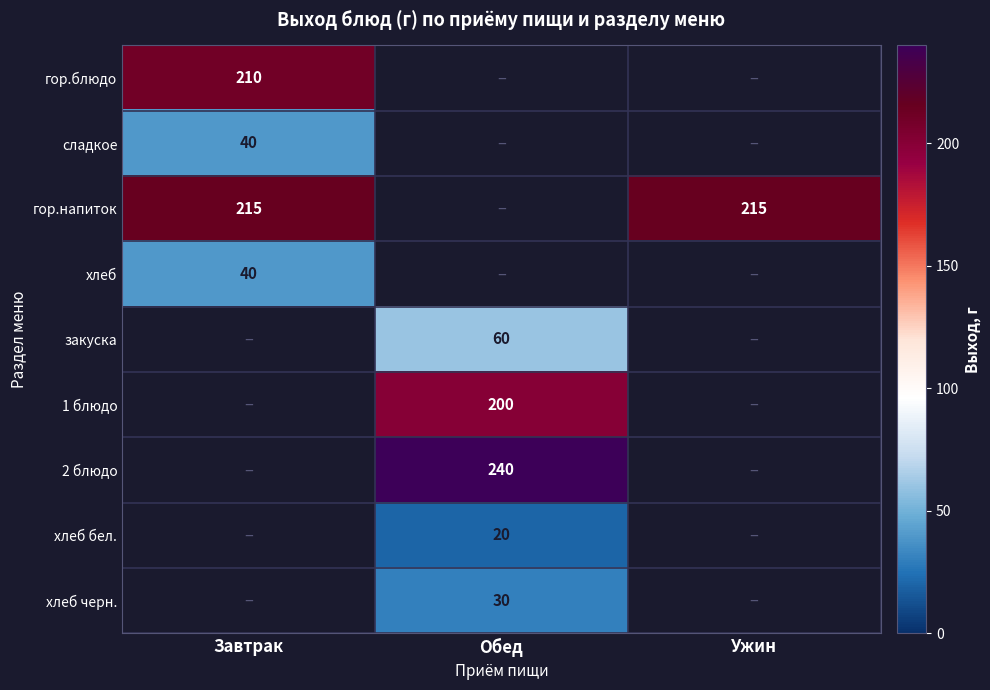

True or false: 1 блюдо has a value of 200 at Обед.

True